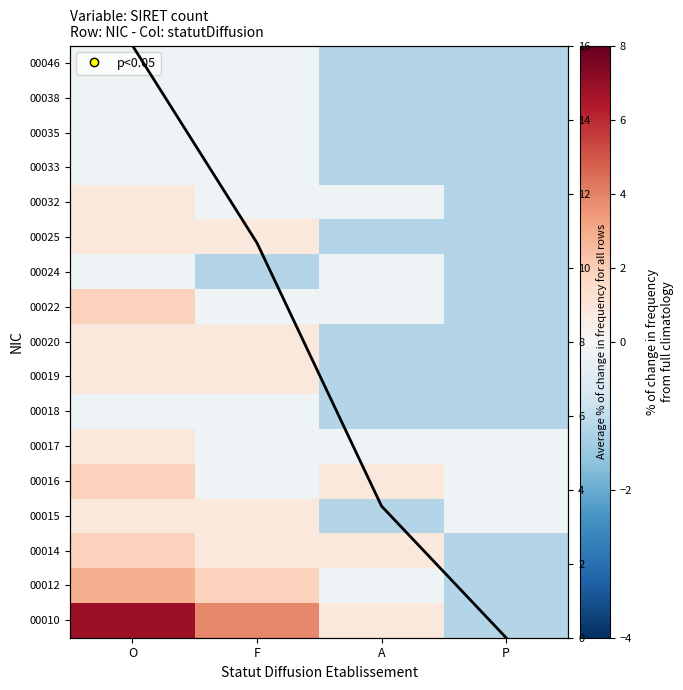

What is the spread (max minus min) of values at O?

16.2